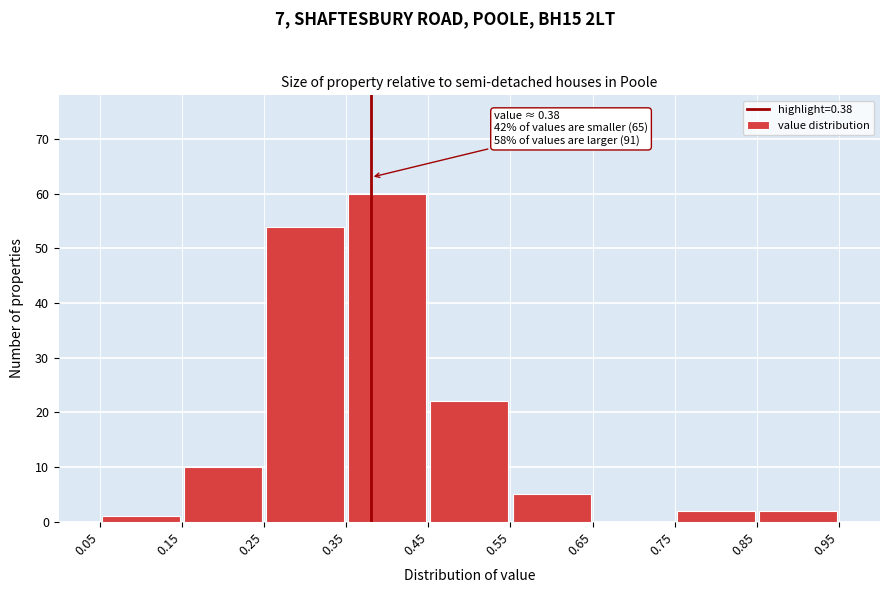

Which range on the x-axis has the tallest bar?

0.35 to 0.45